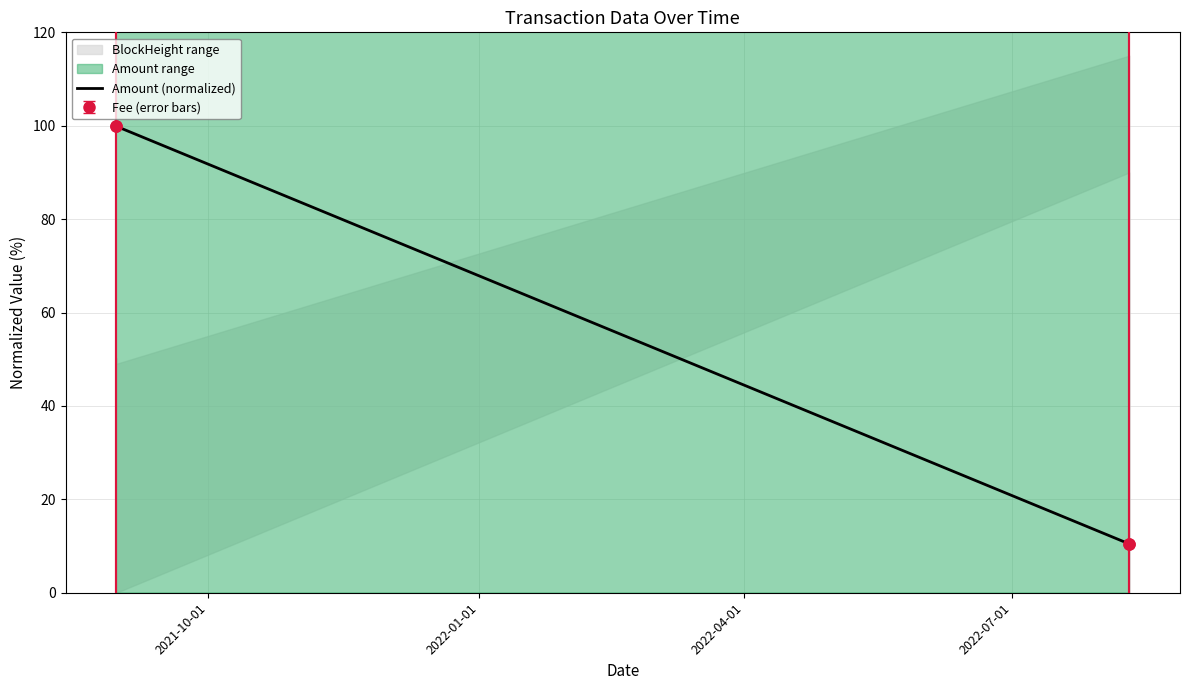

Reading left to right, list all the values displayed in this chart.

100.0	99.9	10.5	10.5